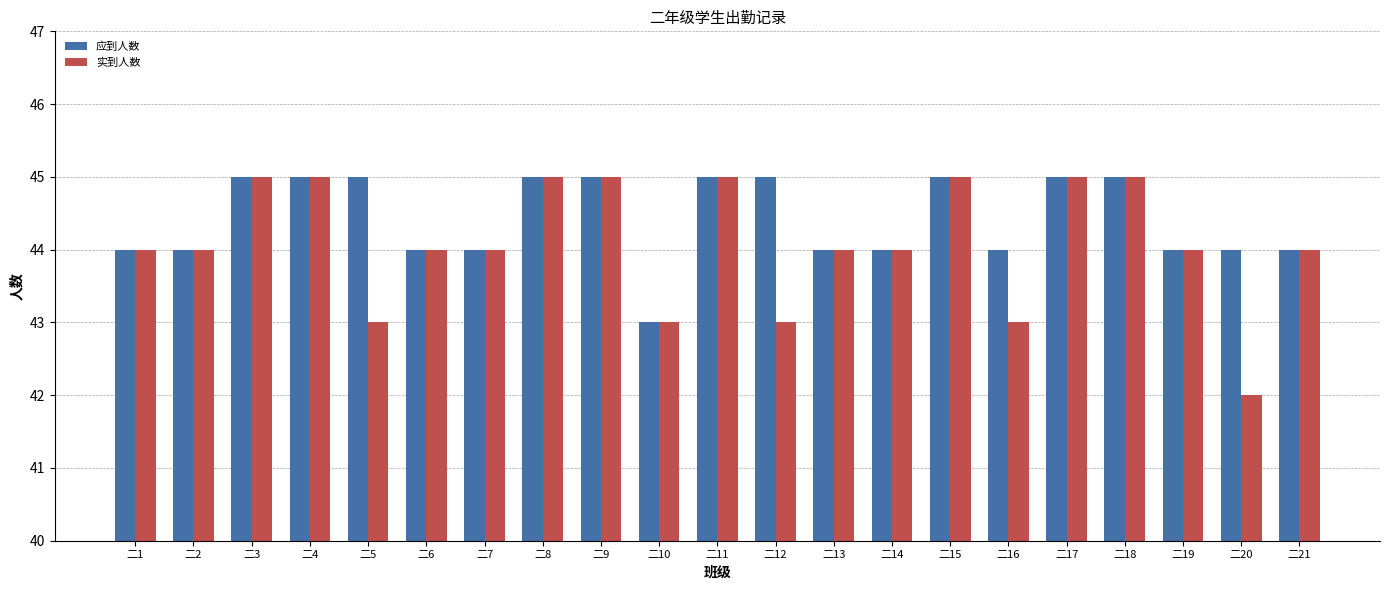

Reading right to left, extract all data points from this chart.

应到人数: 二21=44	二20=44	二19=44	二18=45	二17=45	二16=44	二15=45	二14=44	二13=44	二12=45	二11=45	二10=43	二9=45	二8=45	二7=44	二6=44	二5=45	二4=45	二3=45	二2=44	二1=44
实到人数: 二21=44	二20=42	二19=44	二18=45	二17=45	二16=43	二15=45	二14=44	二13=44	二12=43	二11=45	二10=43	二9=45	二8=45	二7=44	二6=44	二5=43	二4=45	二3=45	二2=44	二1=44